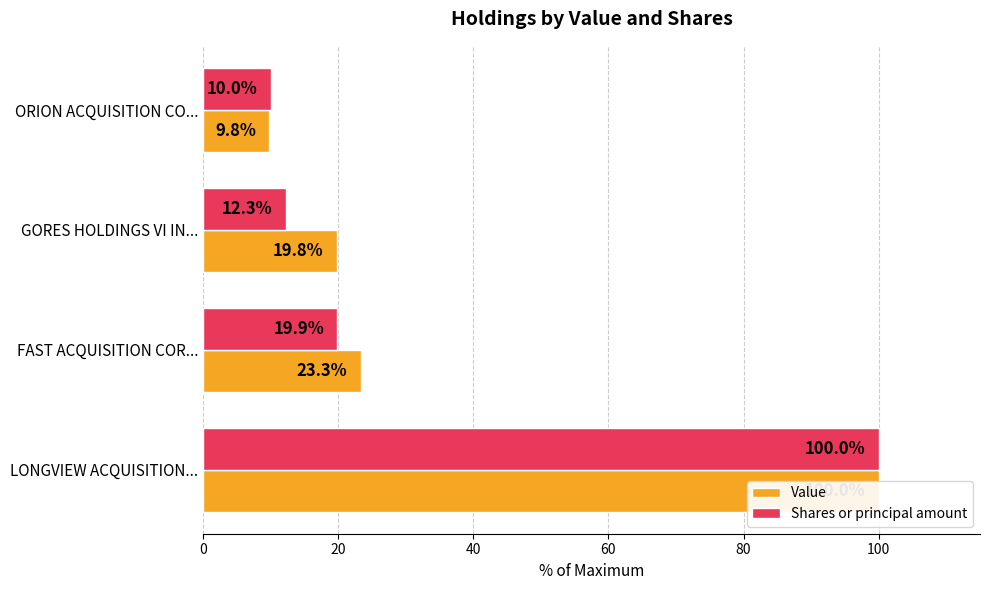

Reading left to right, extract all data points from this chart.

Value: 100.0	23.3	19.8	9.8
Shares or principal amount: 100.0	19.9	12.3	10.0